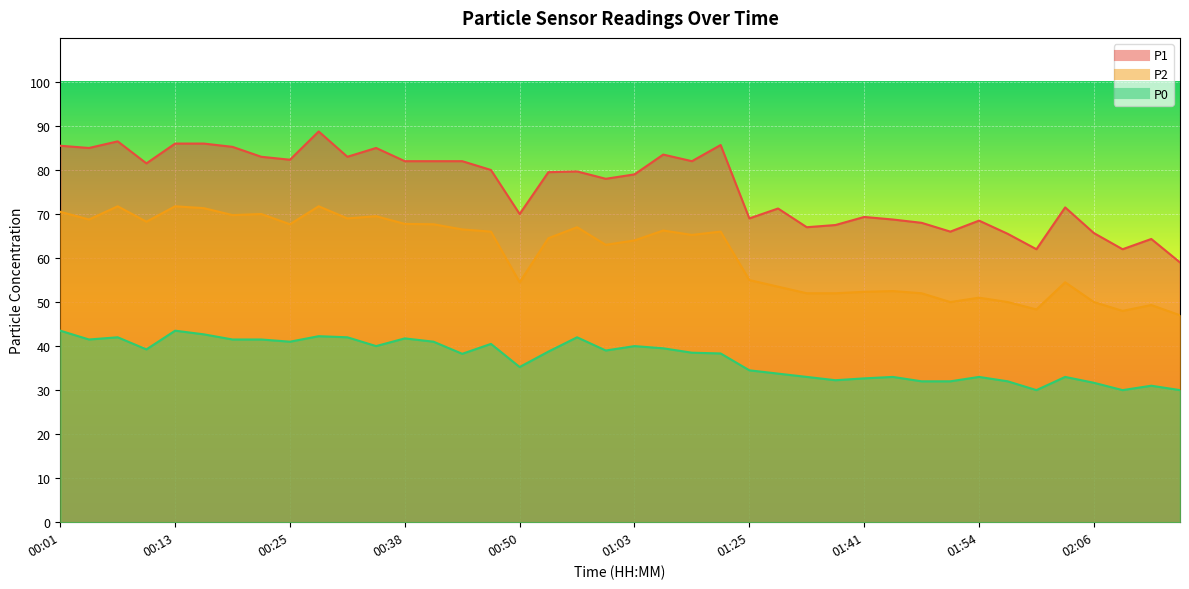

What is the spread (max minus min) of values at 02:06?

34.0